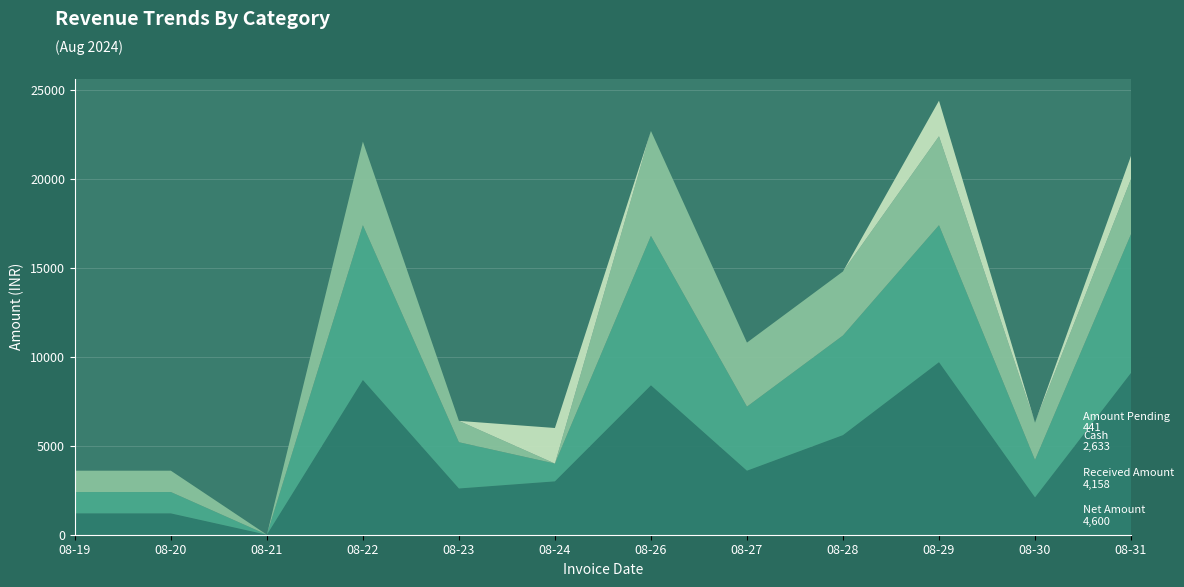

Reading right to left, list all the values displayed in this chart.

Net Amount: 2024-08-31=9100	2024-08-30=2100	2024-08-29=9700	2024-08-28=5600	2024-08-27=3600	2024-08-26=8400	2024-08-24=3000	2024-08-23=2600	2024-08-22=8700	2024-08-21=0	2024-08-20=1200	2024-08-19=1200
Received Amount: 2024-08-31=7800	2024-08-30=2100	2024-08-29=7700	2024-08-28=5600	2024-08-27=3600	2024-08-26=8400	2024-08-24=1000	2024-08-23=2600	2024-08-22=8700	2024-08-21=0	2024-08-20=1200	2024-08-19=1200
Cash: 2024-08-31=3100	2024-08-30=2100	2024-08-29=5000	2024-08-28=3600	2024-08-27=3600	2024-08-26=5900	2024-08-24=0	2024-08-23=1200	2024-08-22=4700	2024-08-21=0	2024-08-20=1200	2024-08-19=1200
Amount Pending: 2024-08-31=1300	2024-08-30=0	2024-08-29=2000	2024-08-28=0	2024-08-27=0	2024-08-26=0	2024-08-24=2000	2024-08-23=0	2024-08-22=0	2024-08-21=0	2024-08-20=0	2024-08-19=0